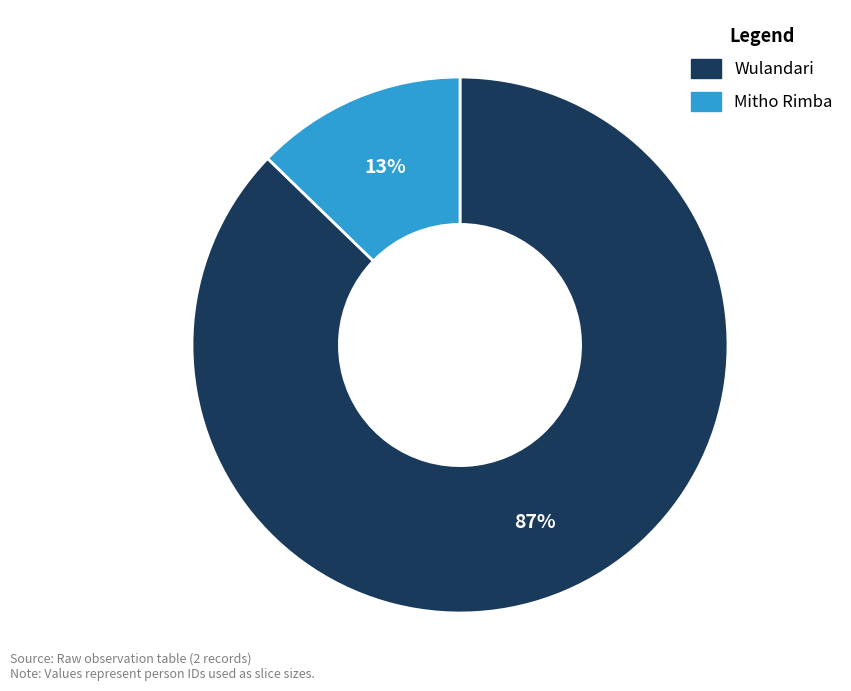

To the nearest percent, what is the average slice percentage?

50%